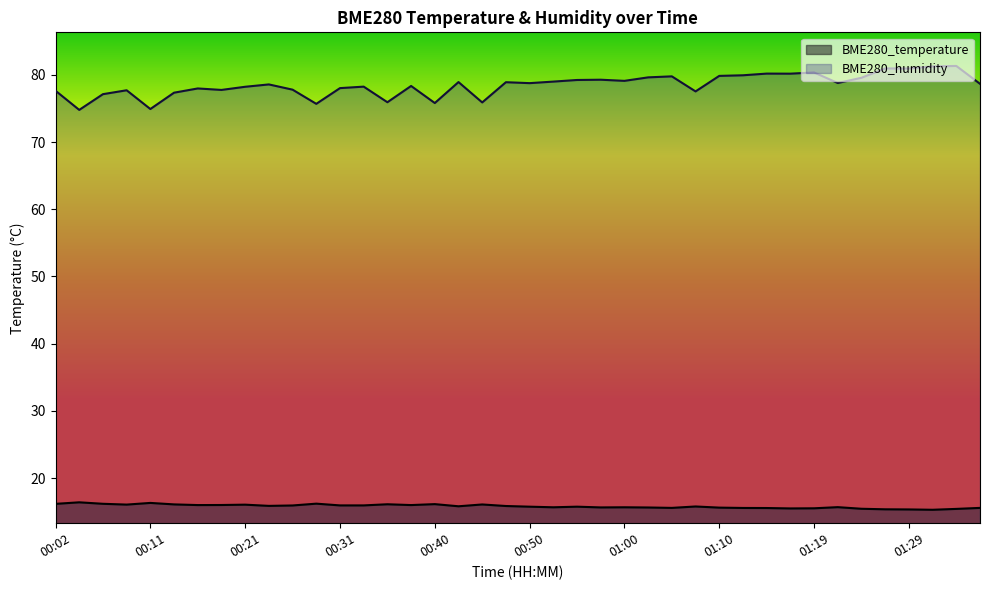

Rank the series at 01:27 from lowest to highest value.

BME280_temperature, BME280_humidity